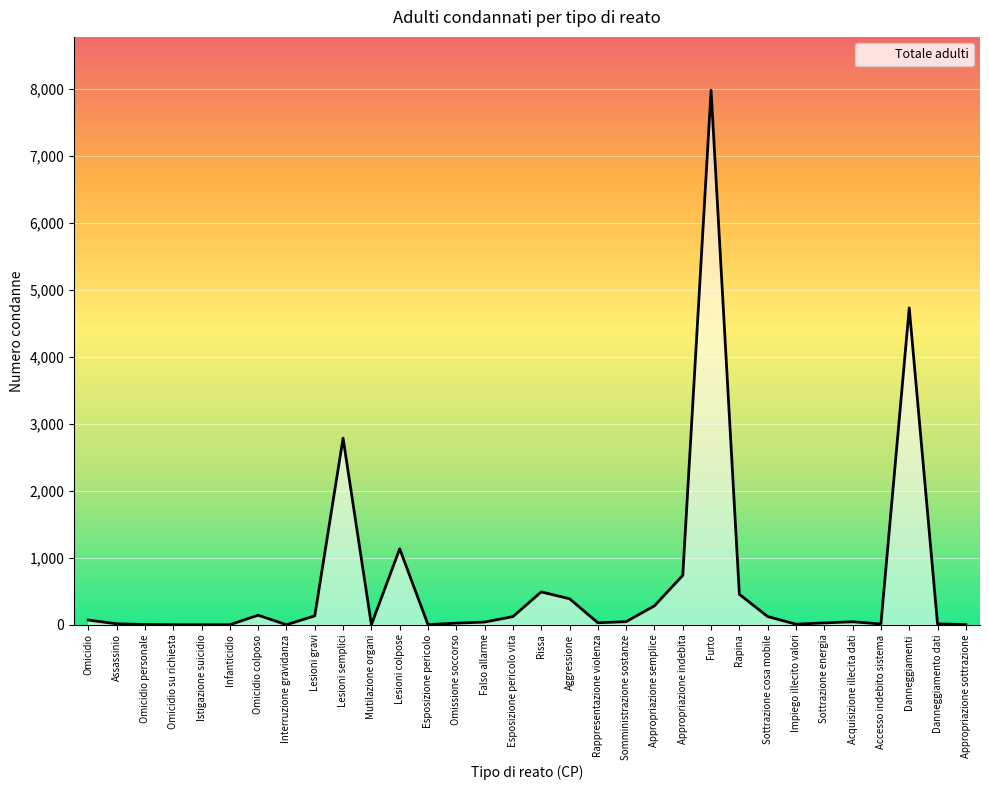

Which category has the highest value across all series?

Furto